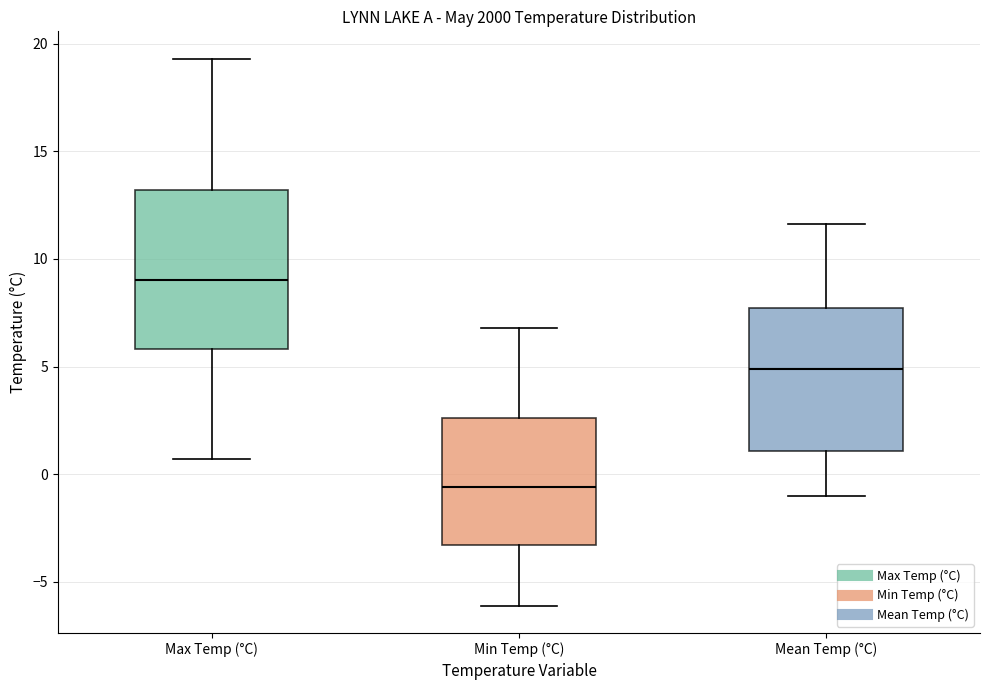

Reading left to right, read every box against the y-axis: the position of its median line, the range the box covers, and the ends of its whiskers. The values are not printed on the chart, so give them approximately, as read against the axis.

Max Temp (°C): median 9.0, box 6.0 to 13.0, whiskers 0.5 to 19.5
Min Temp (°C): median -0.5, box -3.5 to 2.5, whiskers -6.0 to 7.0
Mean Temp (°C): median 5.0, box 1.0 to 7.5, whiskers -1.0 to 11.5